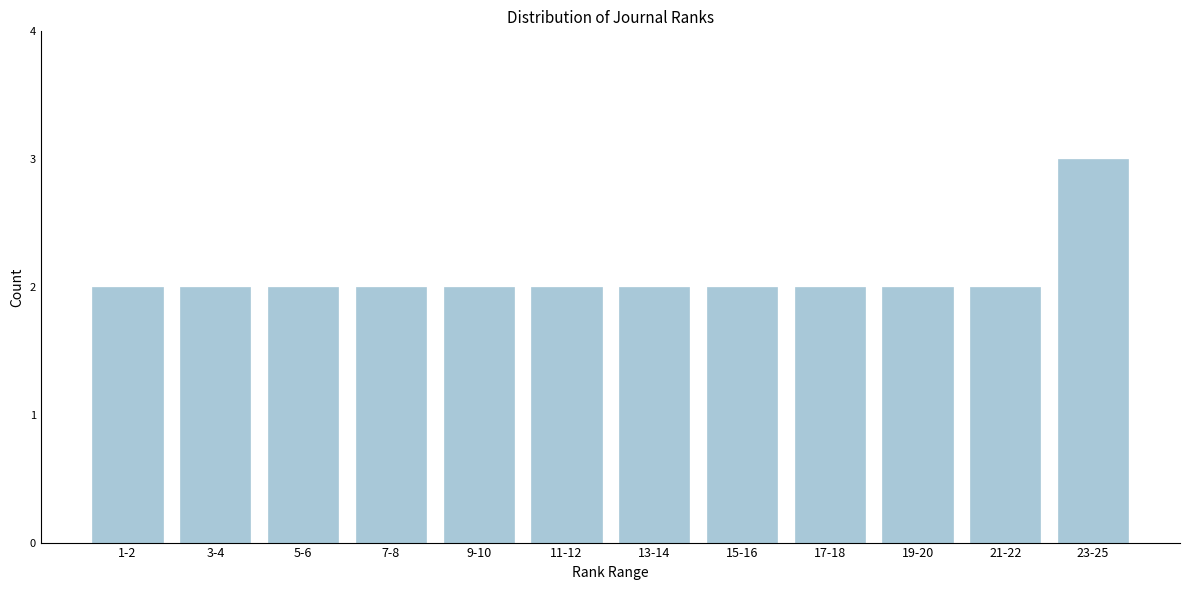

Reading left to right, transcribe all the data shown in this chart.

1-2=2	3-4=2	5-6=2	7-8=2	9-10=2	11-12=2	13-14=2	15-16=2	17-18=2	19-20=2	21-22=2	23-25=3